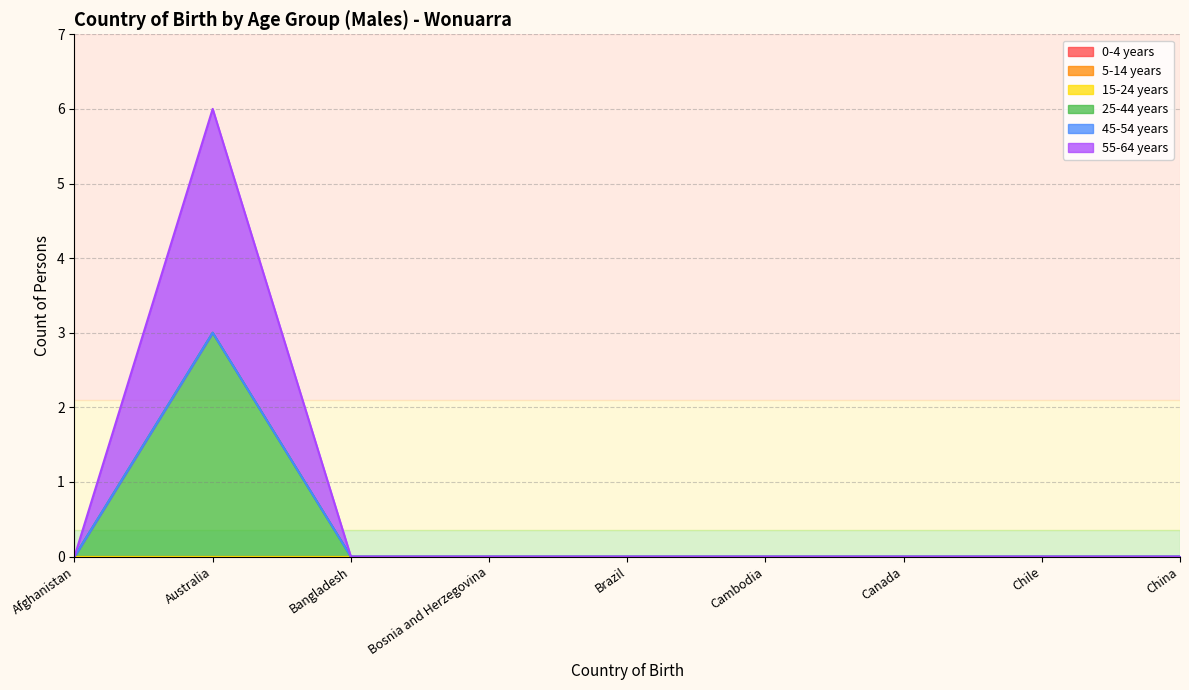

True or false: 5-14 years has more than 0 points higher than both neighbors.

False